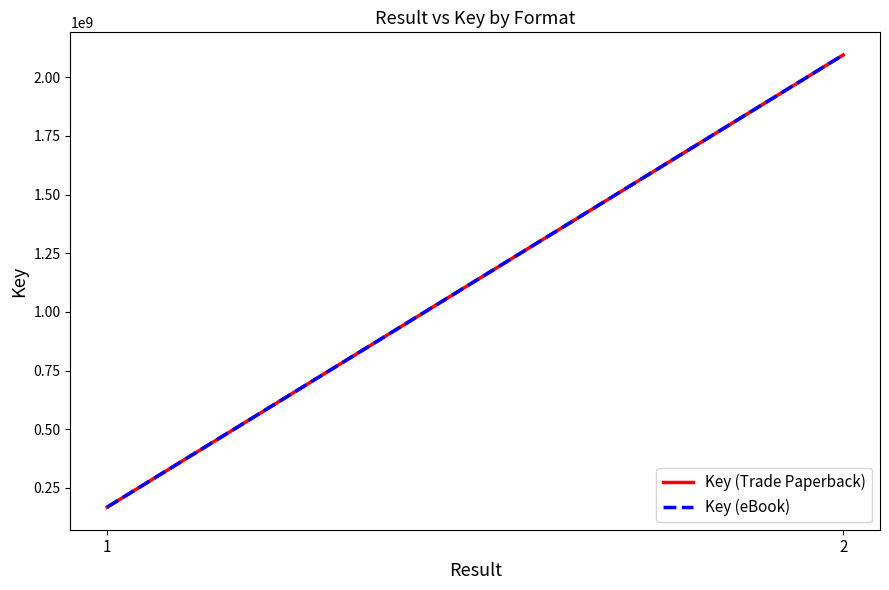

At which category is the sum across all series the highest?

2